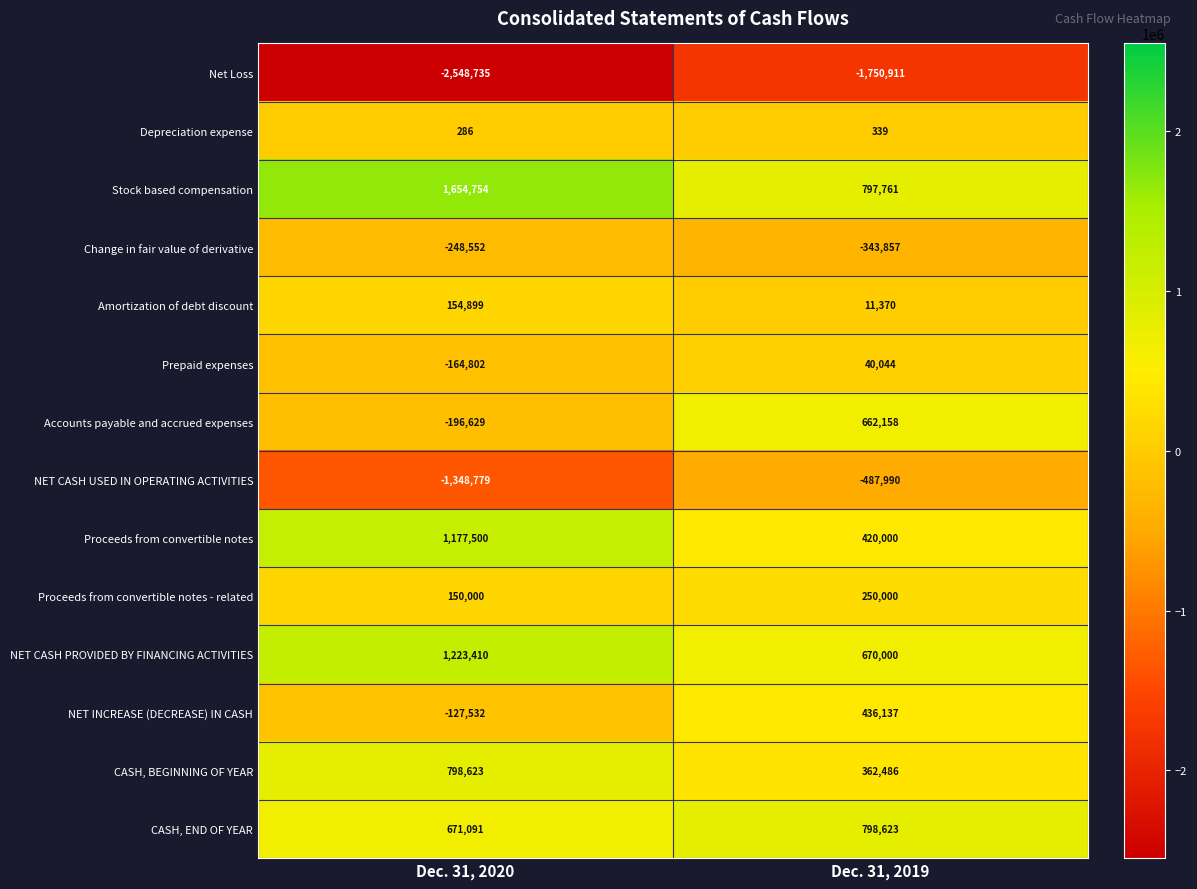

What is the difference between the maximum and minimum values in the Proceeds from convertible notes series?

757500